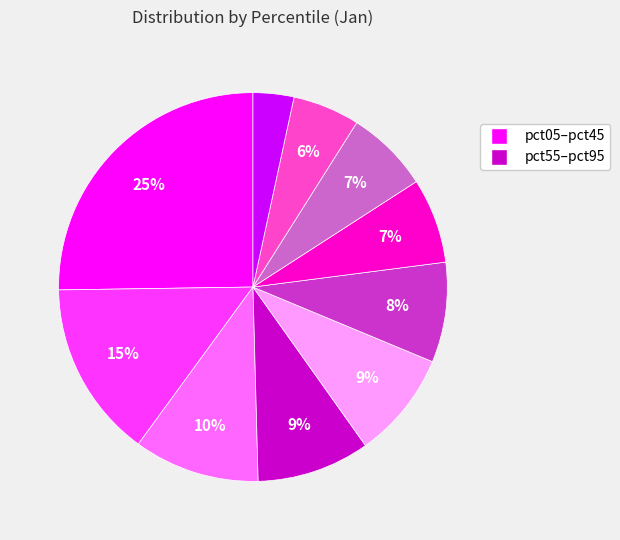

Is there any slice that represents more than half of the pie?

No